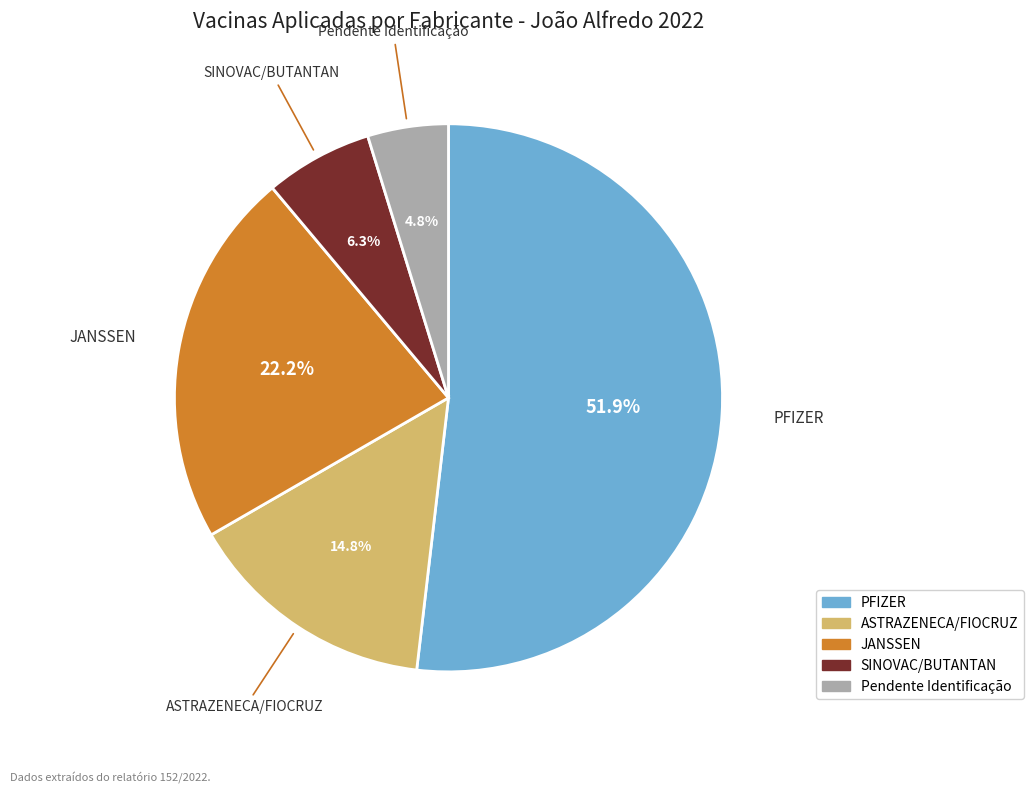

The Pendente Identificação slice represents 5% of the pie. True or false?

True